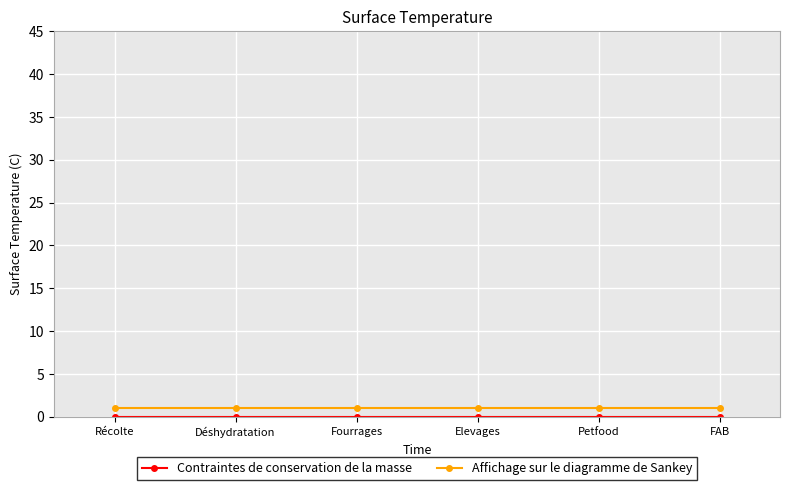

What is the sum of all Affichage sur le diagramme de Sankey values?

6